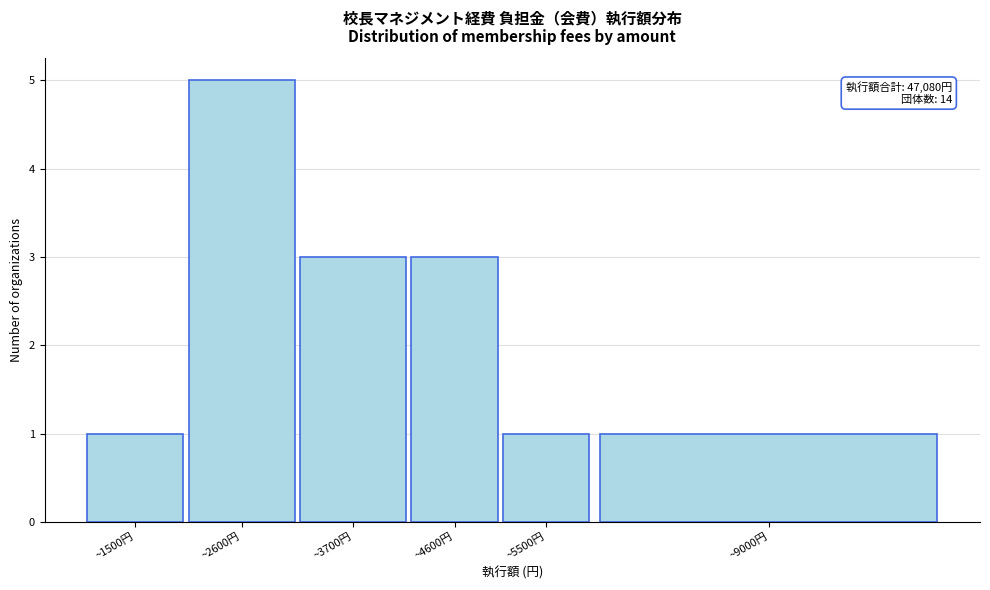

Reading left to right, list all the values displayed in this chart.

~1500円=1	~2600円=5	~3700円=3	~4600円=3	~5500円=1	~9000円=1